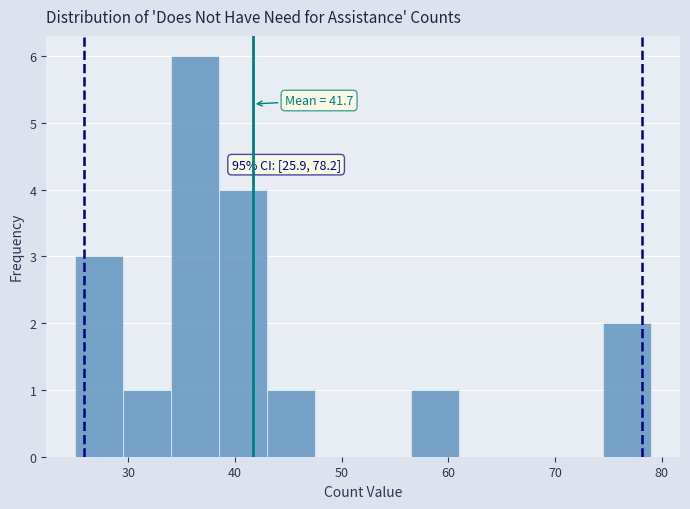

Over which range of the x-axis is the bar tallest?

34.0 to 38.5